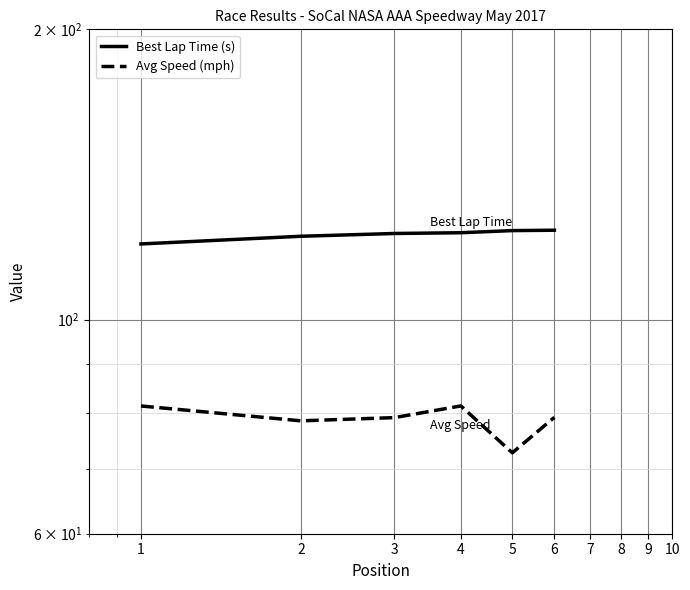

Count the number of data series in this chart.

2